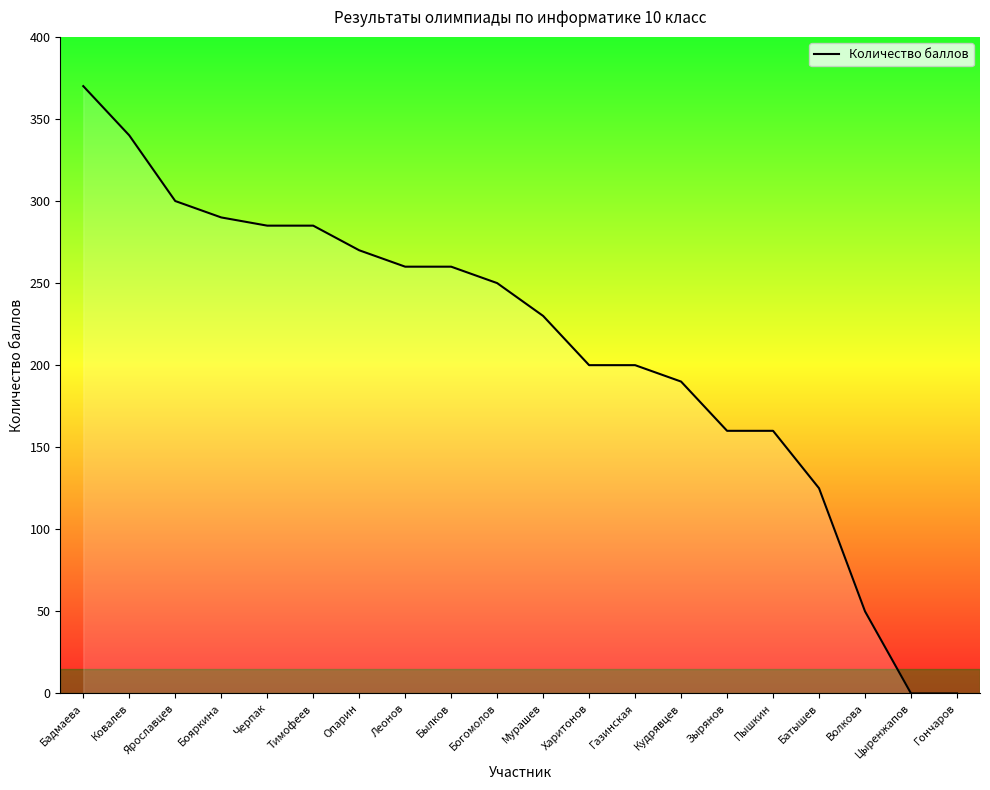

What is the difference between the values at Мурашев and Пышкин?

70